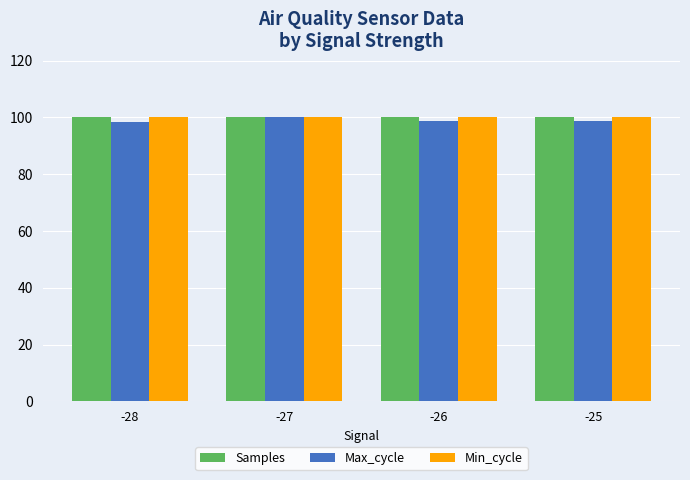

How many categories are shown in the chart?

4